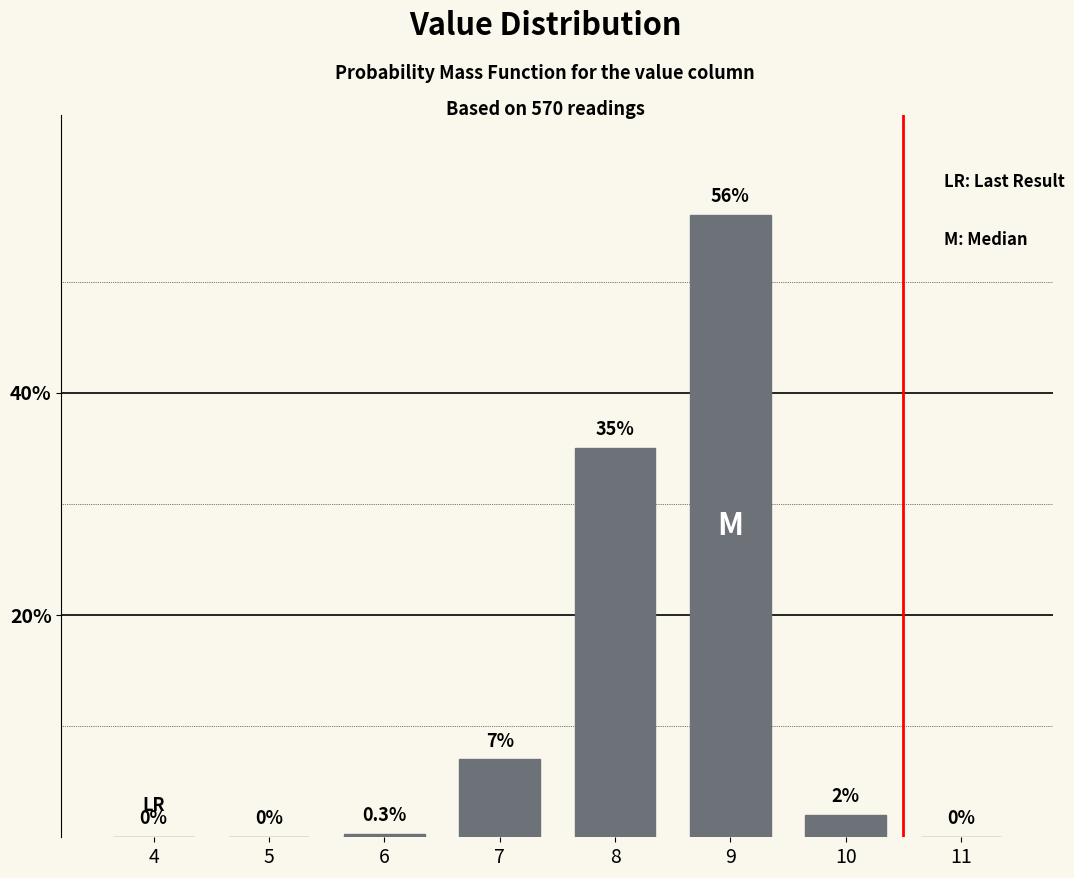

Reading left to right, extract all data points from this chart.

4=0.0	5=0.0	6=0.3	7=7.0	8=35.0	9=56.0	10=2.0	11=0.0